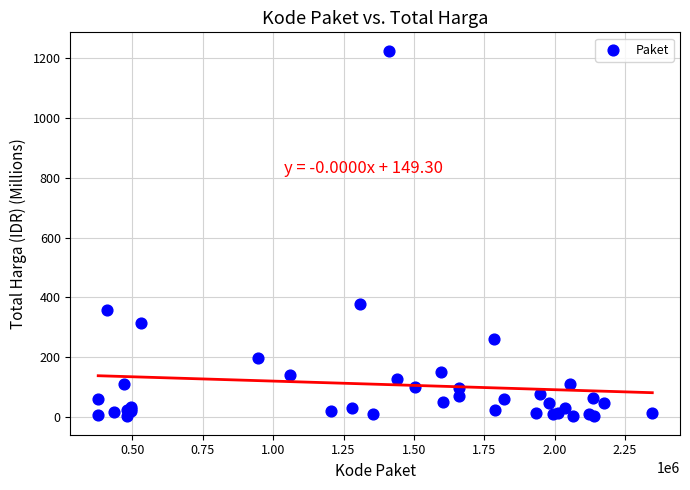

What Y value in the scatter plot is closest to 613?

379.1